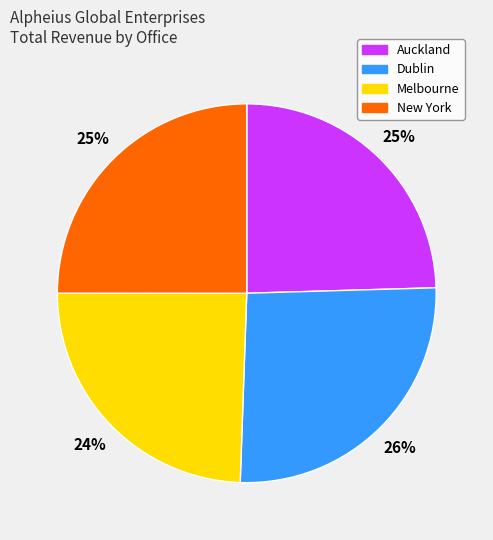

Between New York and Dublin, which is larger?

Dublin